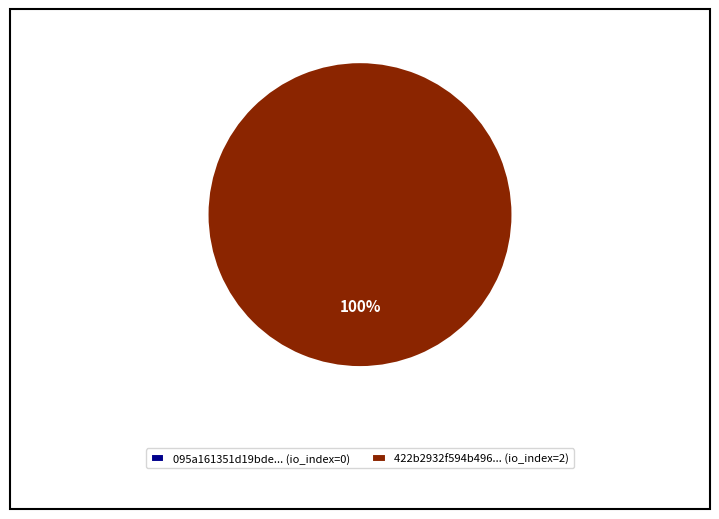

To the nearest percent, what is the combined percentage of tx_index_0 and tx_index_2?

100%